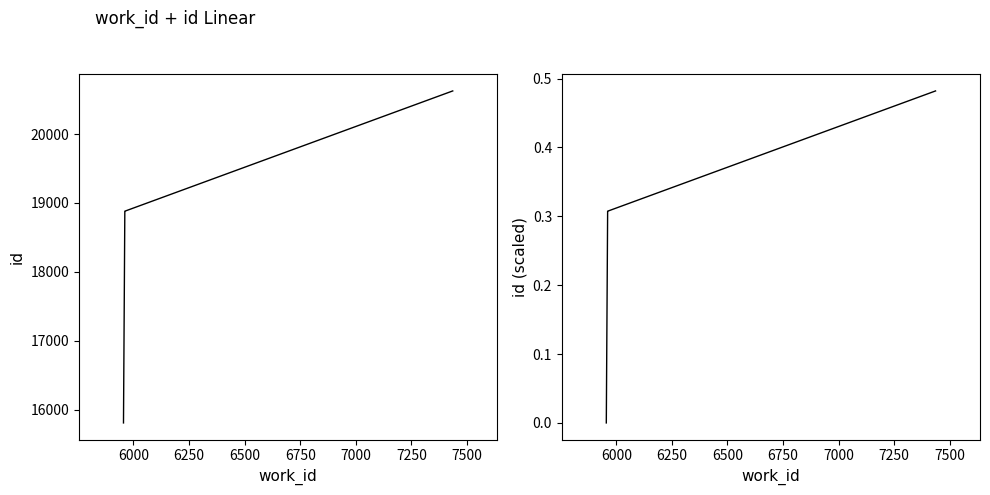

How many id (scaled) values are between 0 and 1?

4